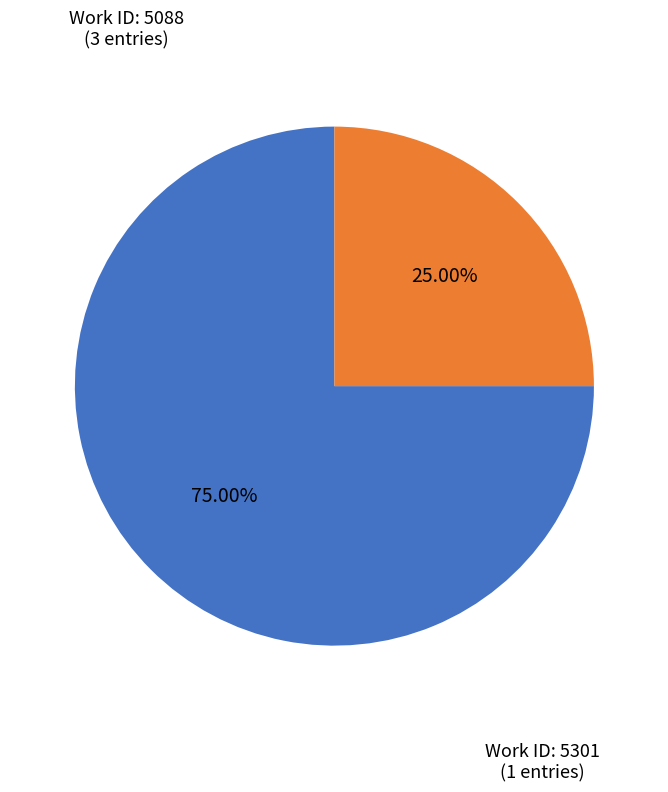

Does any single category account for the majority?

Yes